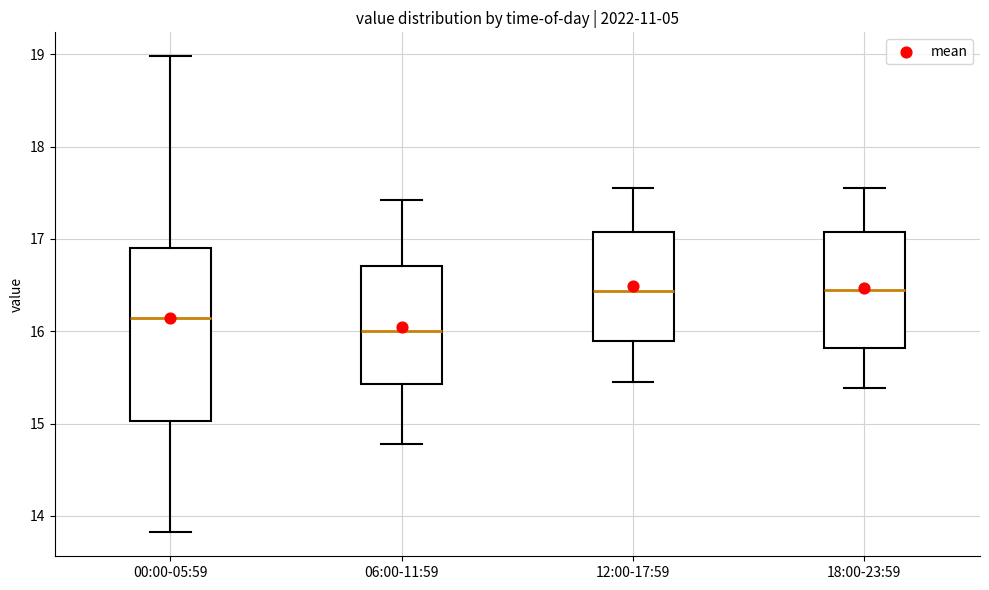

Reading left to right, transcribe this box plot: for each box, give where its median line is, the range the box spans, and where its two whiskers end, as read against the y-axis. The values are not printed on the chart, so give them approximately, as read against the axis.

00:00-05:59: median 16.1, box 15.0 to 16.9, whiskers 13.8 to 19.0
06:00-11:59: median 16.0, box 15.4 to 16.7, whiskers 14.8 to 17.4
12:00-17:59: median 16.4, box 15.9 to 17.1, whiskers 15.5 to 17.6
18:00-23:59: median 16.5, box 15.8 to 17.1, whiskers 15.4 to 17.6